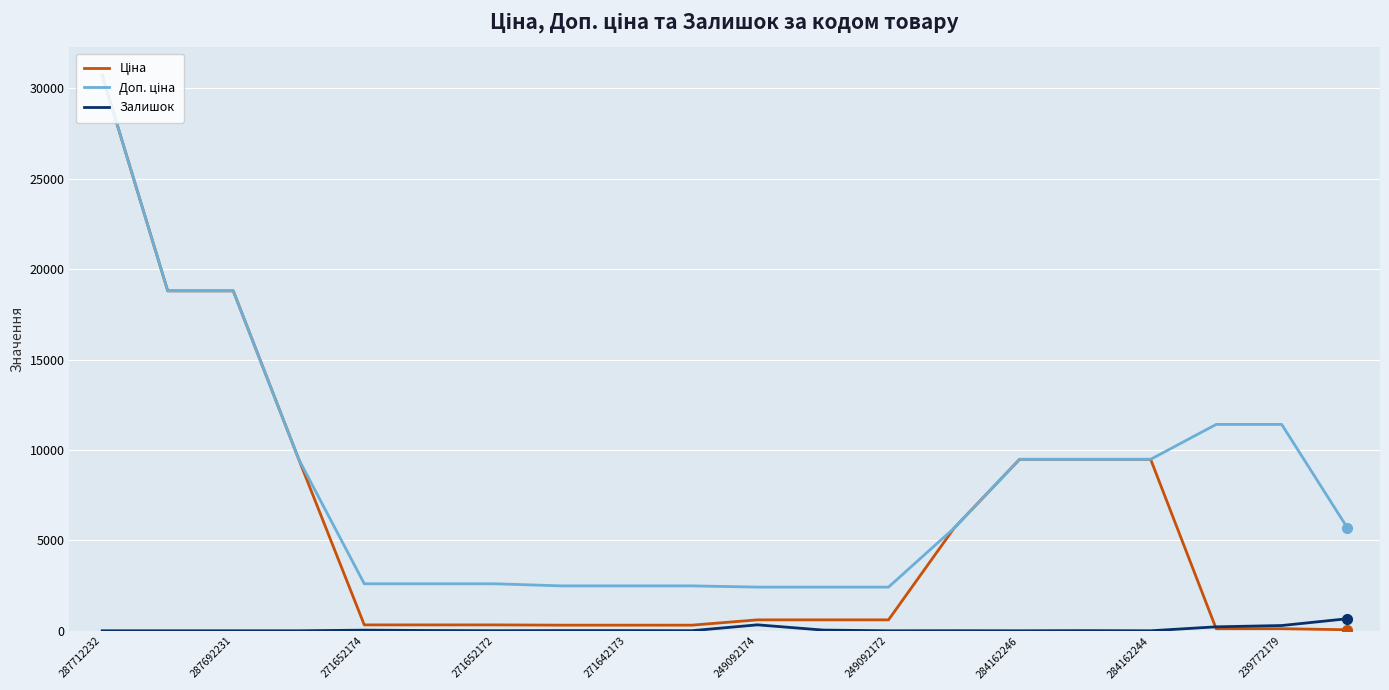

What is the maximum value shown in the chart?

30717.1